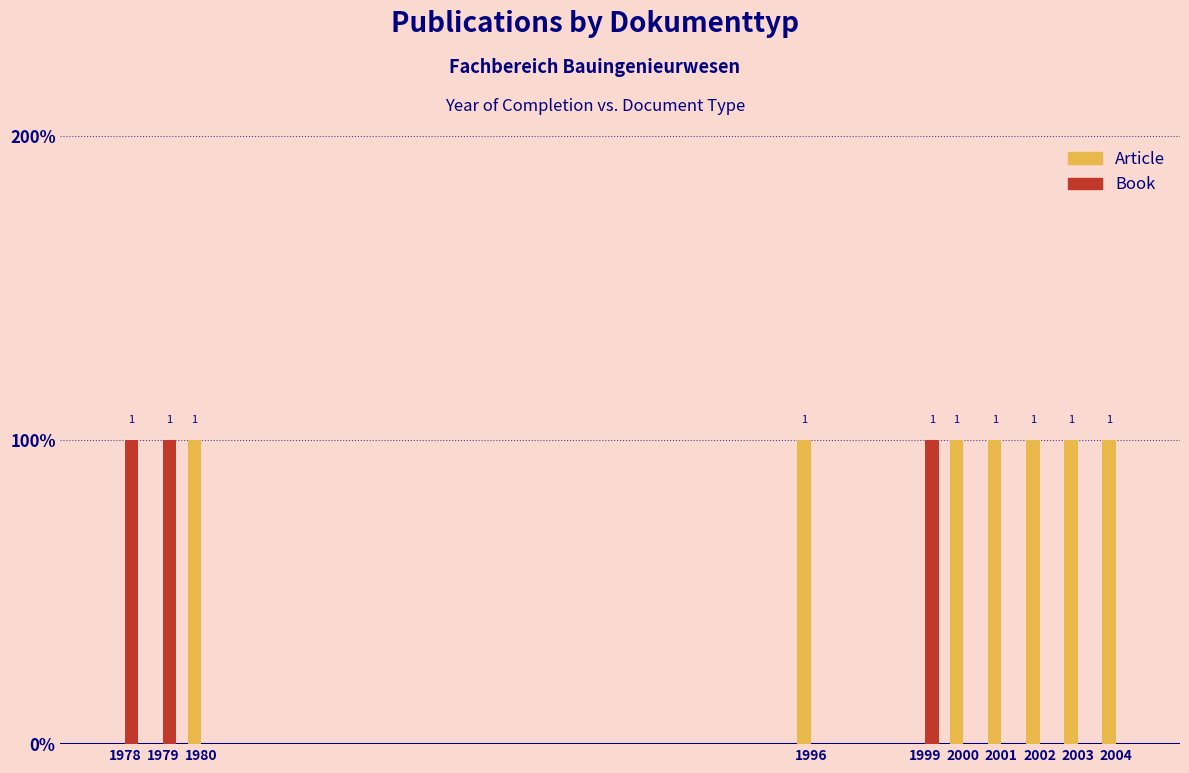

Which has a higher value, 2003 or 1980?

2003